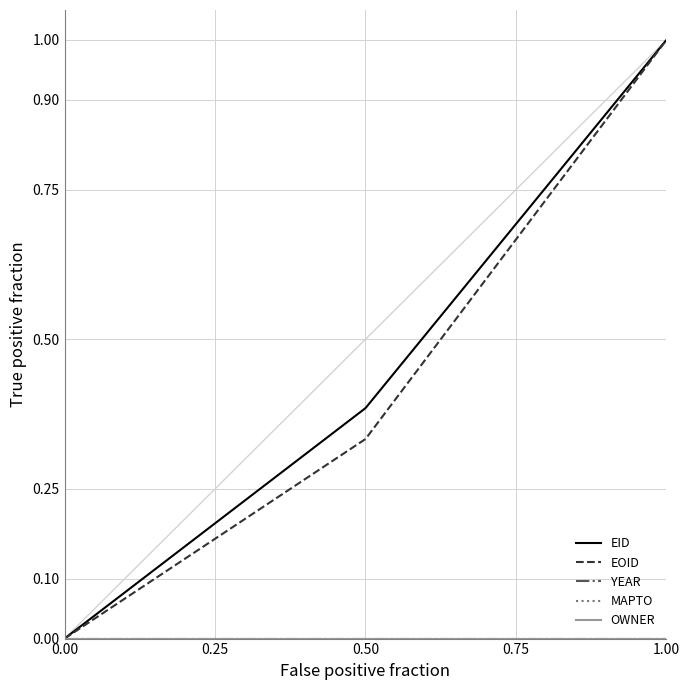

Is this an area chart (filled region under the line)?

No